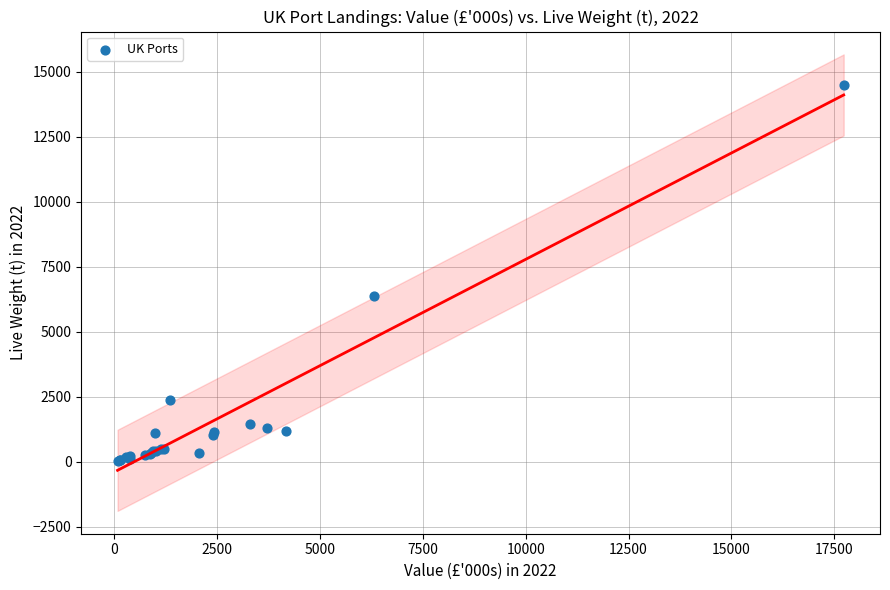

What Y value in the scatter plot is closest to 7254?

6394.2